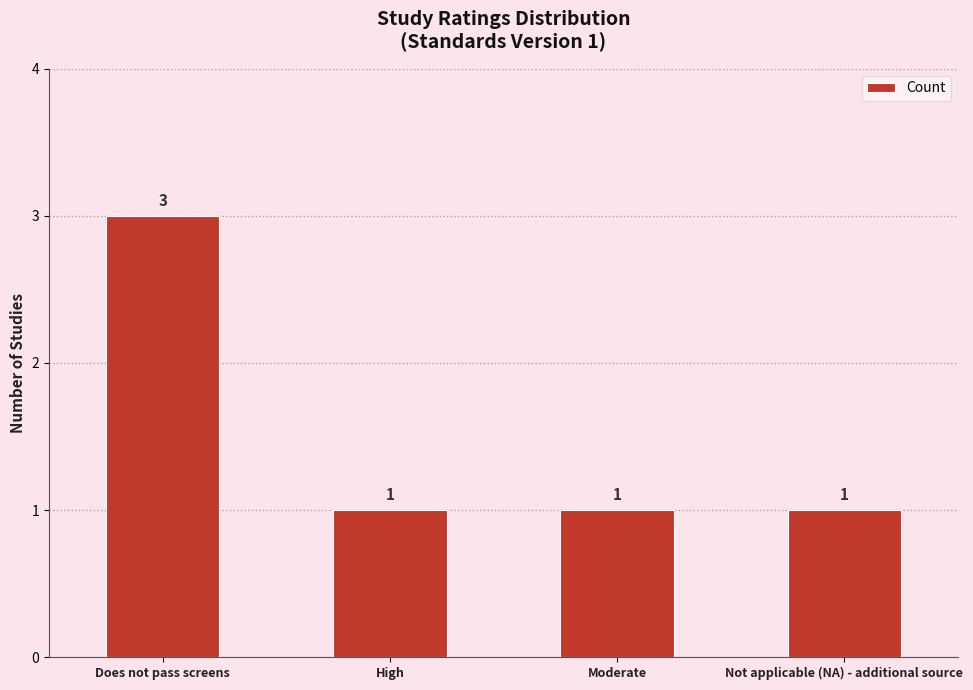

What is the label of the 2nd bar from the left?

High